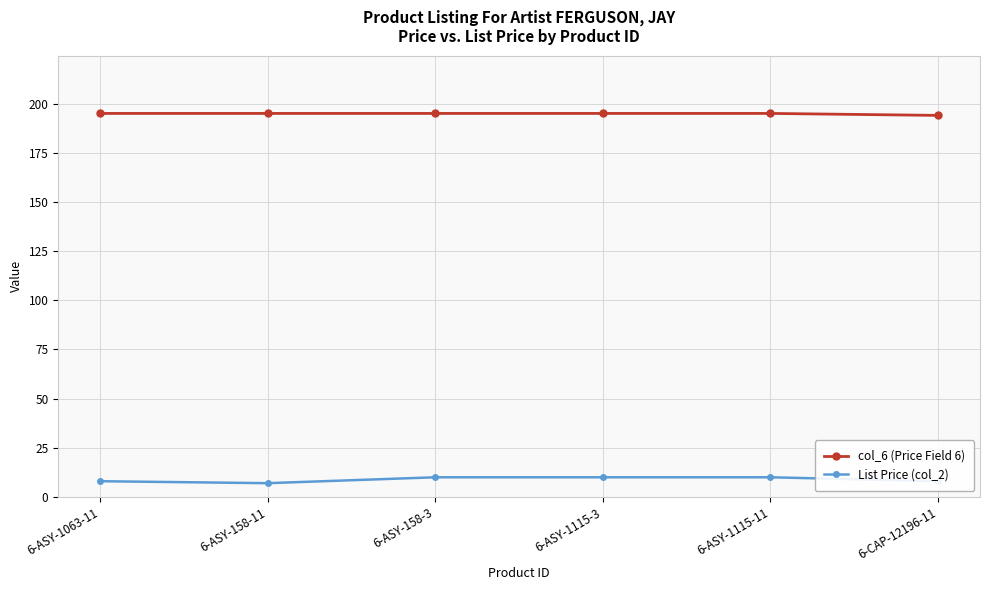

Is it true that List Price (col_2) equals 8.0 at 6-CAP-12196-11?

True